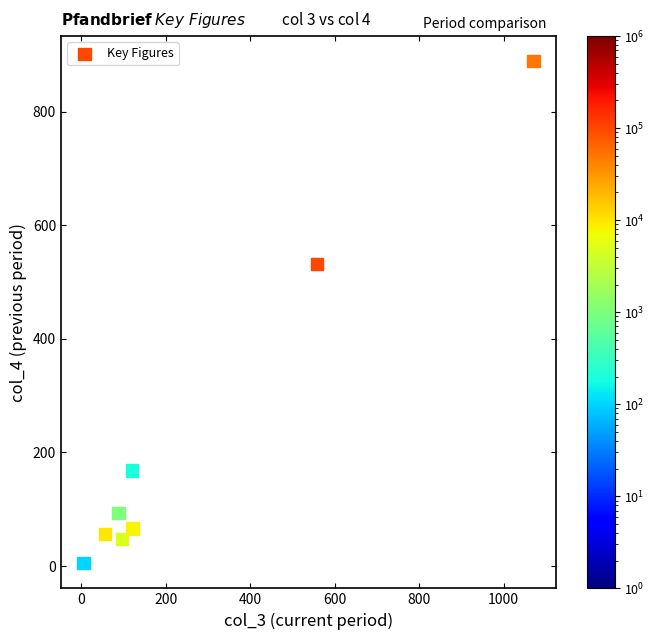

What Y value in the scatter plot is closest to 446?

532.0